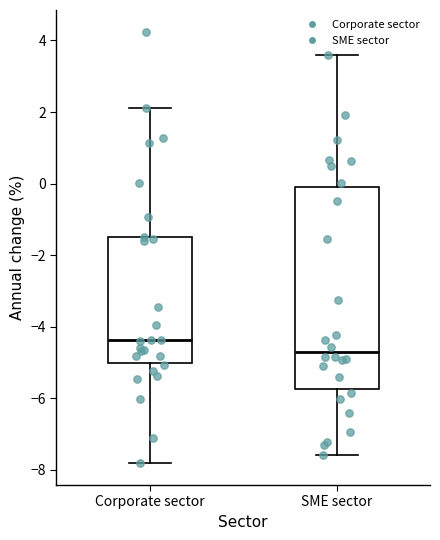

Reading left to right, read every box against the y-axis: the position of its median line, the range the box covers, and the ends of its whiskers. The values are not printed on the chart, so give them approximately, as read against the axis.

Corporate sector: median -4.4, box -5.0 to -1.4, whiskers -7.8 to 2.2
SME sector: median -4.8, box -5.8 to -0.2, whiskers -7.6 to 3.6